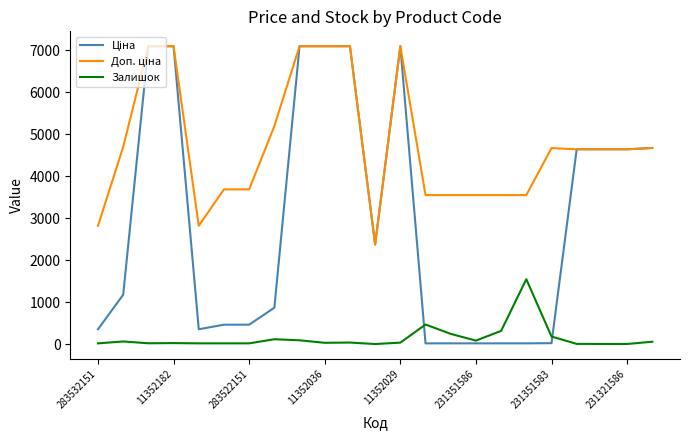

What is the greatest value displayed?

7098.8